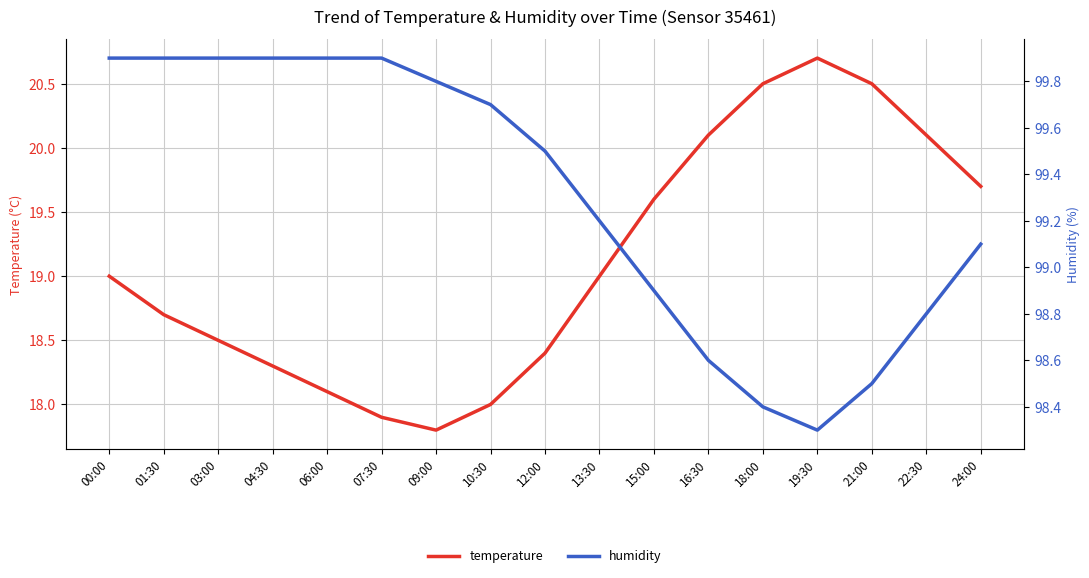

What is the difference between the maximum and minimum values in the temperature series?

2.9